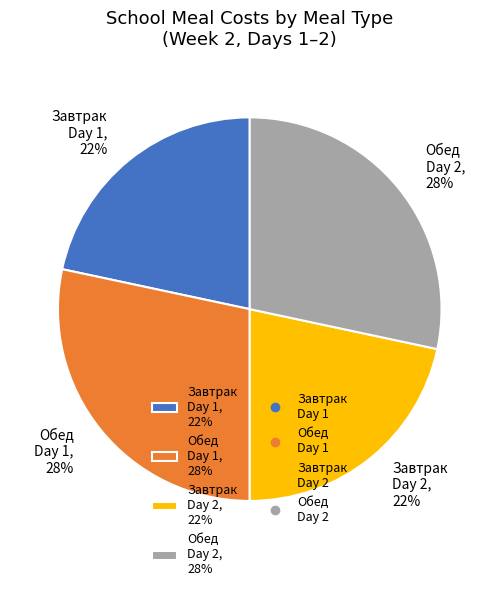

How many slices are in this pie chart?

4